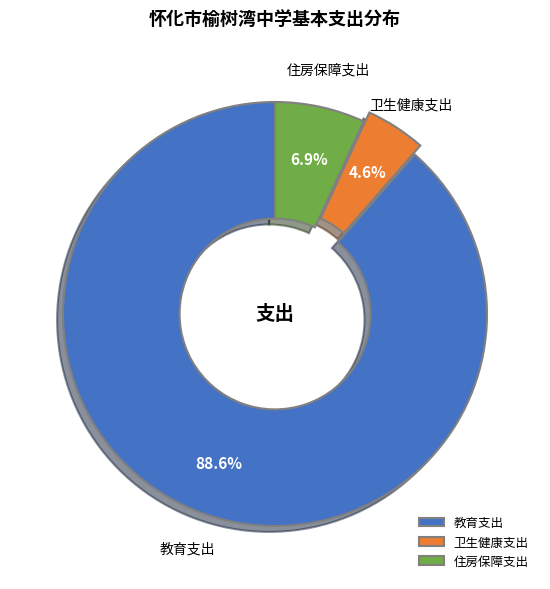

Rank the categories by value from lowest to highest.

卫生健康支出, 住房保障支出, 教育支出